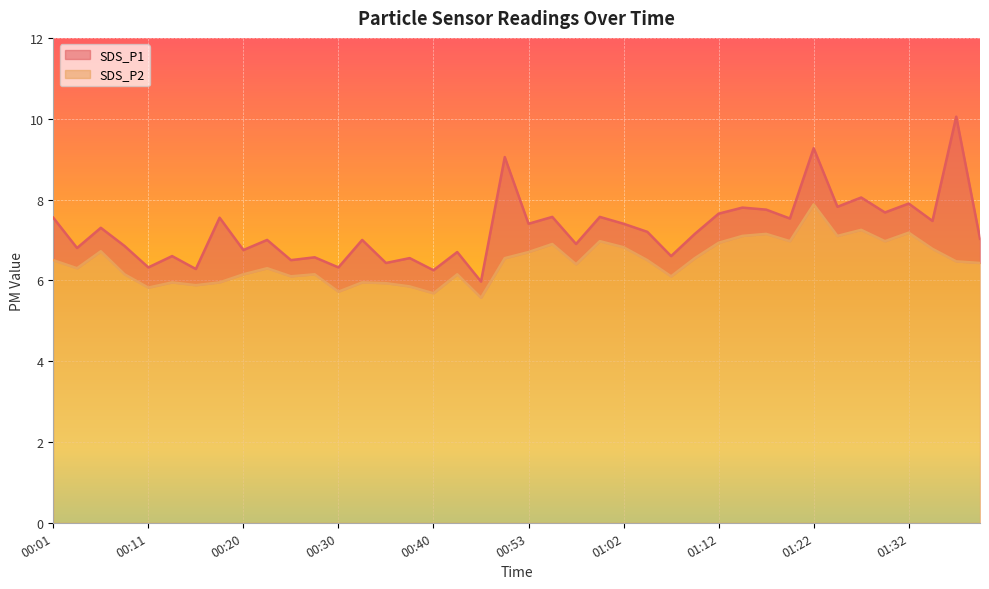

How many values in the SDS_P1 series exceed 7?

22